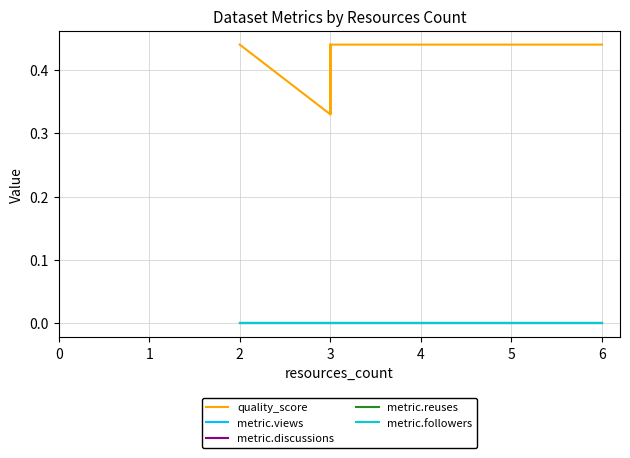

True or false: quality_score and metric.followers cross at least once.

False